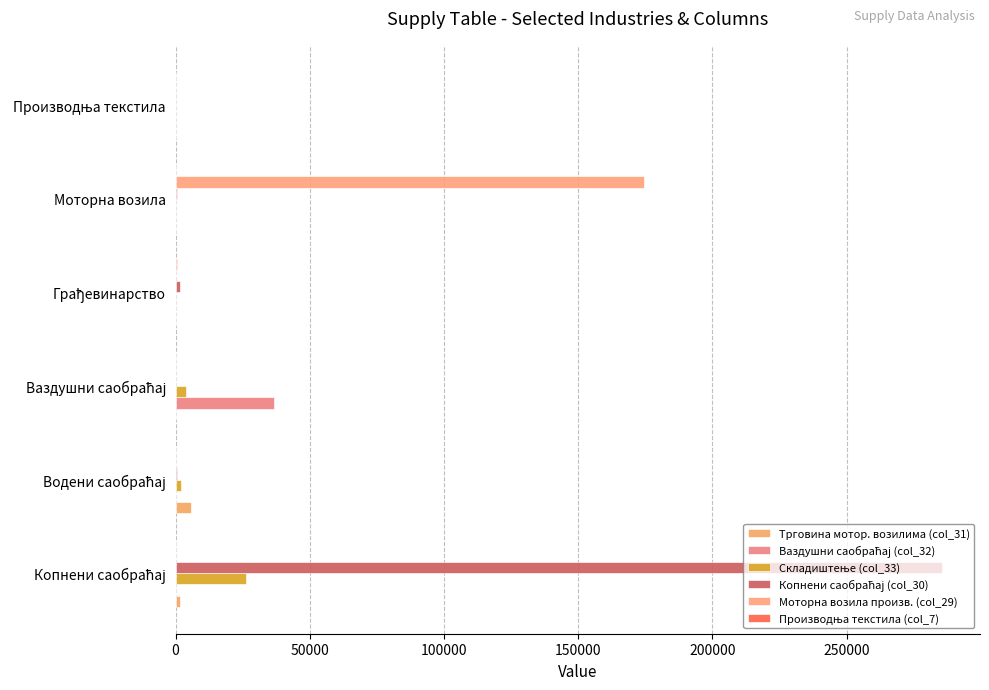

How many values in the Трговина мотор. возилима (col_31) series exceed 2?

3